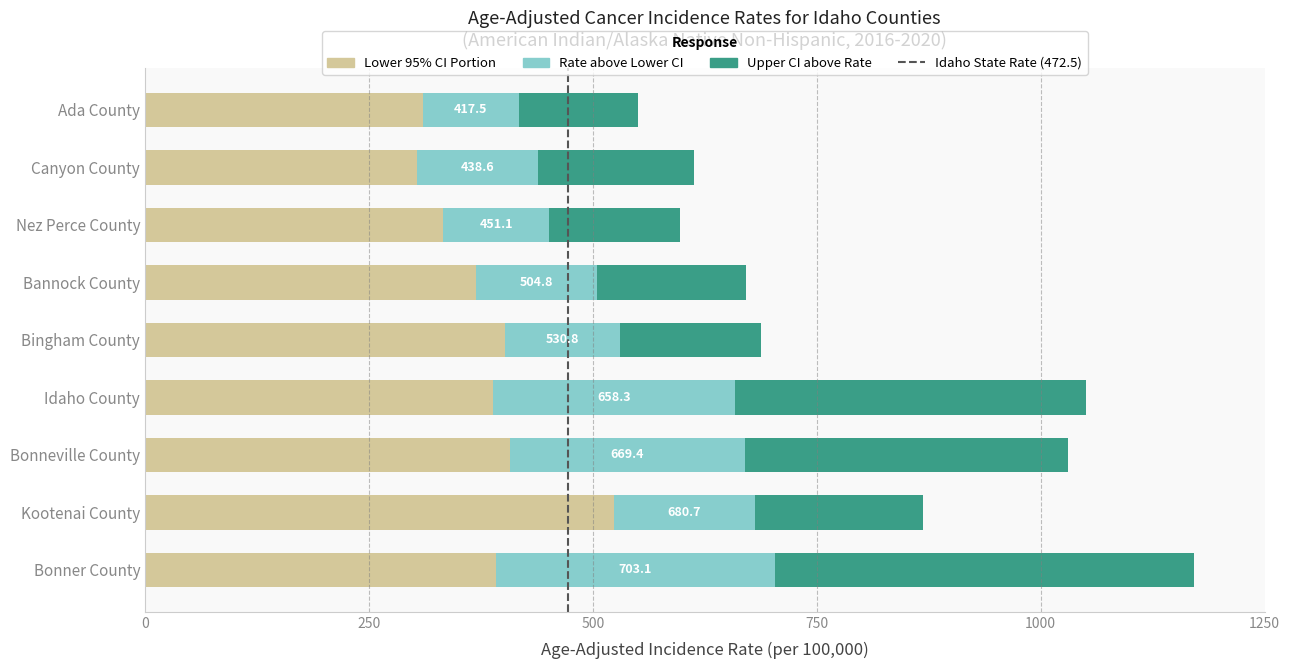

The value of Lower 95% CI Portion at Bingham County is 401.5. True or false?

True